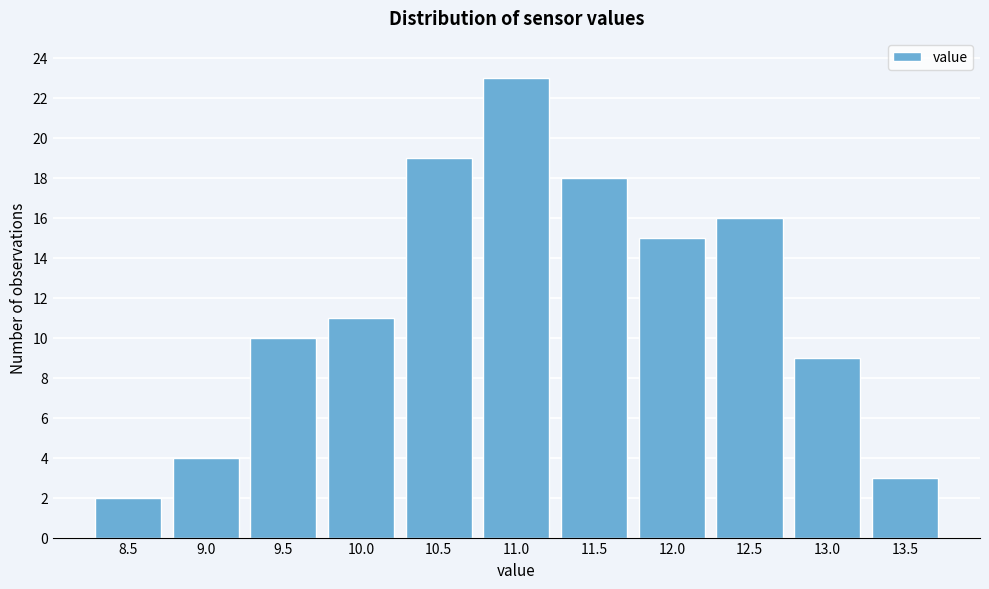

Reading left to right, list all the values displayed in this chart.

8.5=2	9.0=4	9.5=10	10.0=11	10.5=19	11.0=23	11.5=18	12.0=15	12.5=16	13.0=9	13.5=3